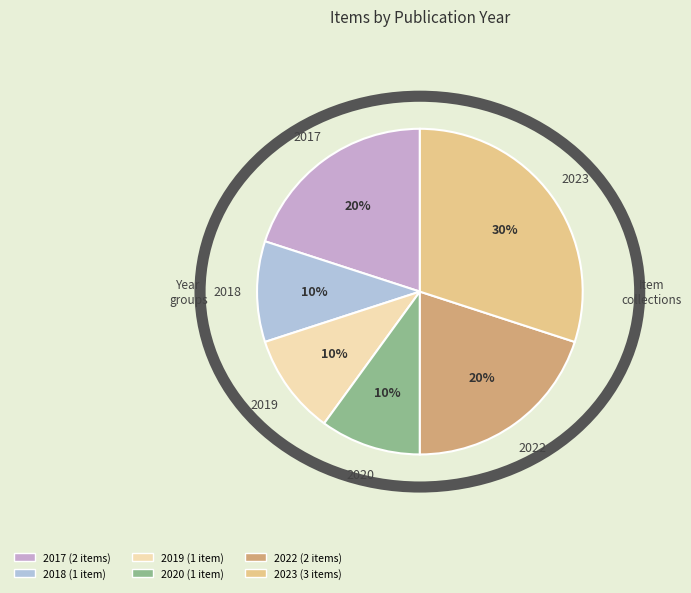

How many slices are in this pie chart?

6